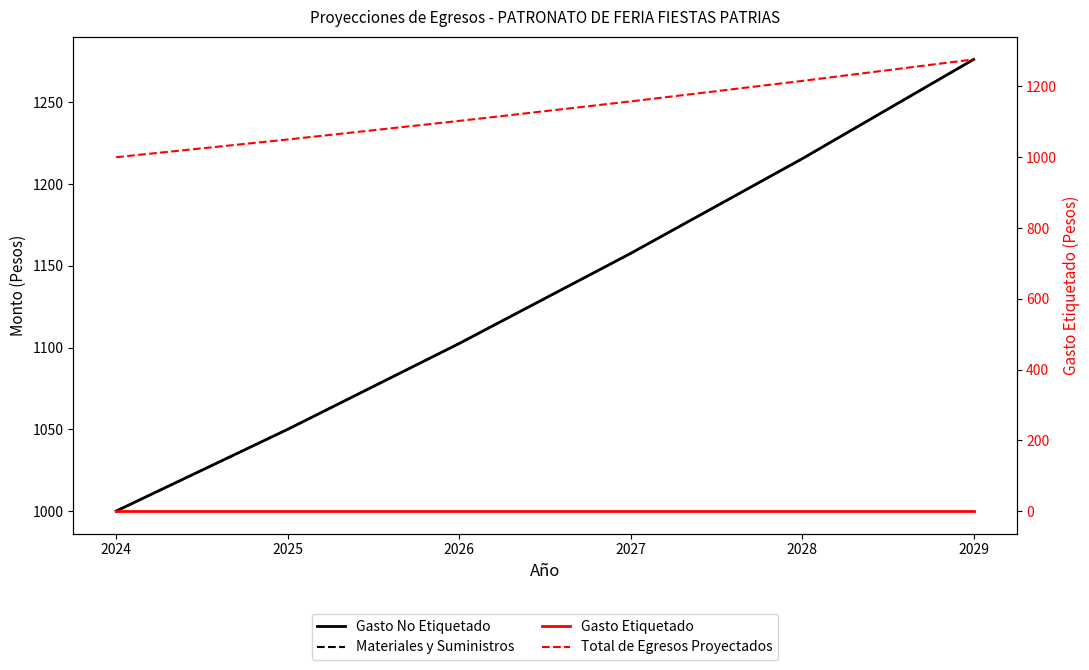

Does the chart display data point markers on the line(s)?

No